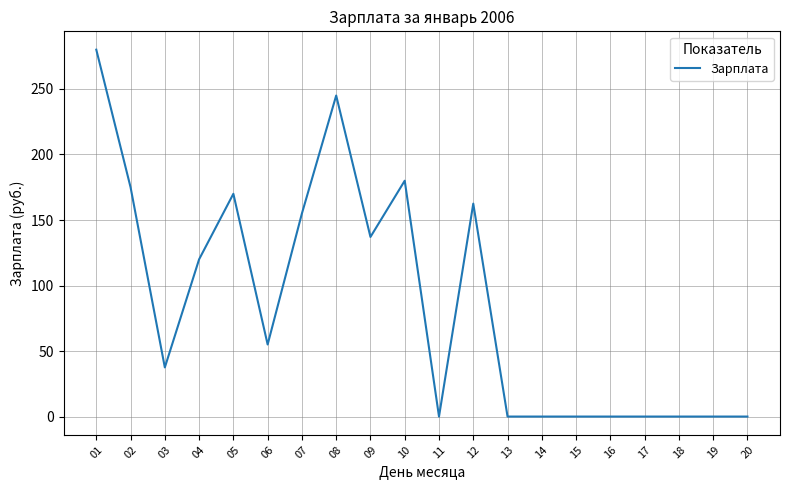

Reading left to right, transcribe all the data shown in this chart.

280.0	175.0	37.5	120.0	170.0	55.0	155.0	245.0	137.1	180.0	0.0	162.5	0.0	0.0	0.0	0.0	0.0	0.0	0.0	0.0